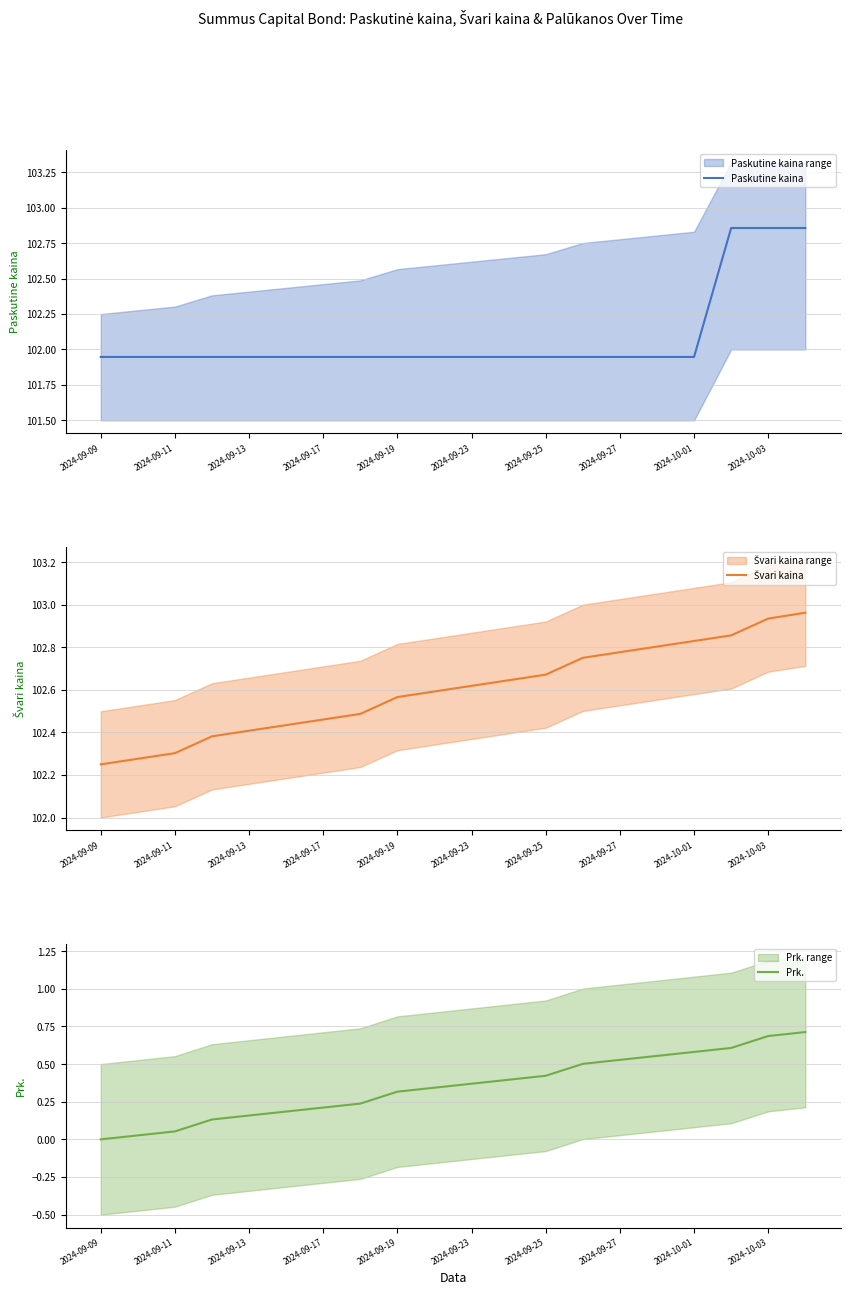

Rank the series at 19 from lowest to highest value.

Prk., Paskutine kaina, Švari kaina